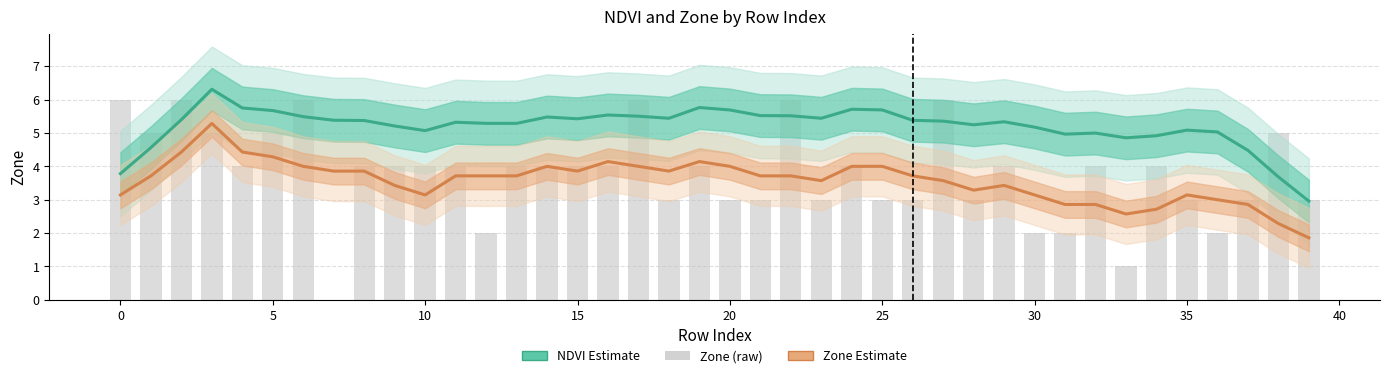

Is it true that Zone (raw) equals 4.2 at 17?

False